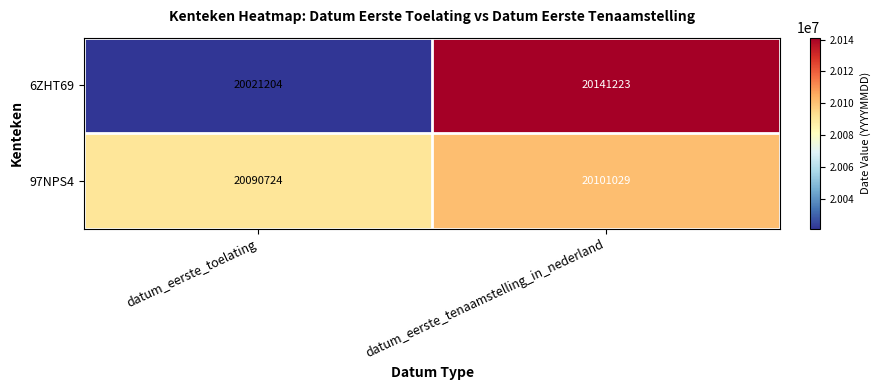

Which label corresponds to the smallest value in the chart?

datum_eerste_toelating